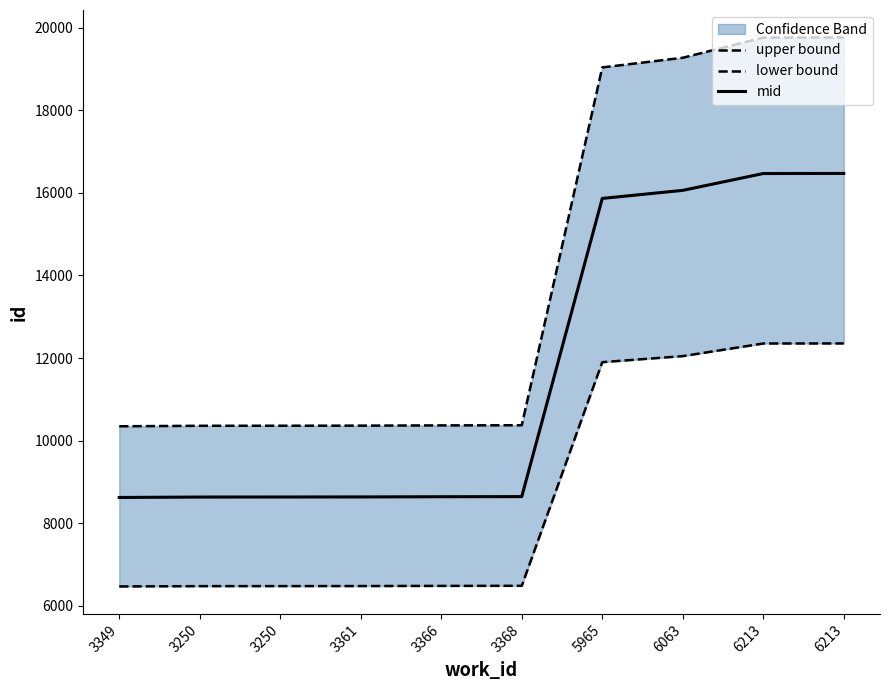

Between 3250 and 6063, which is larger?

6063